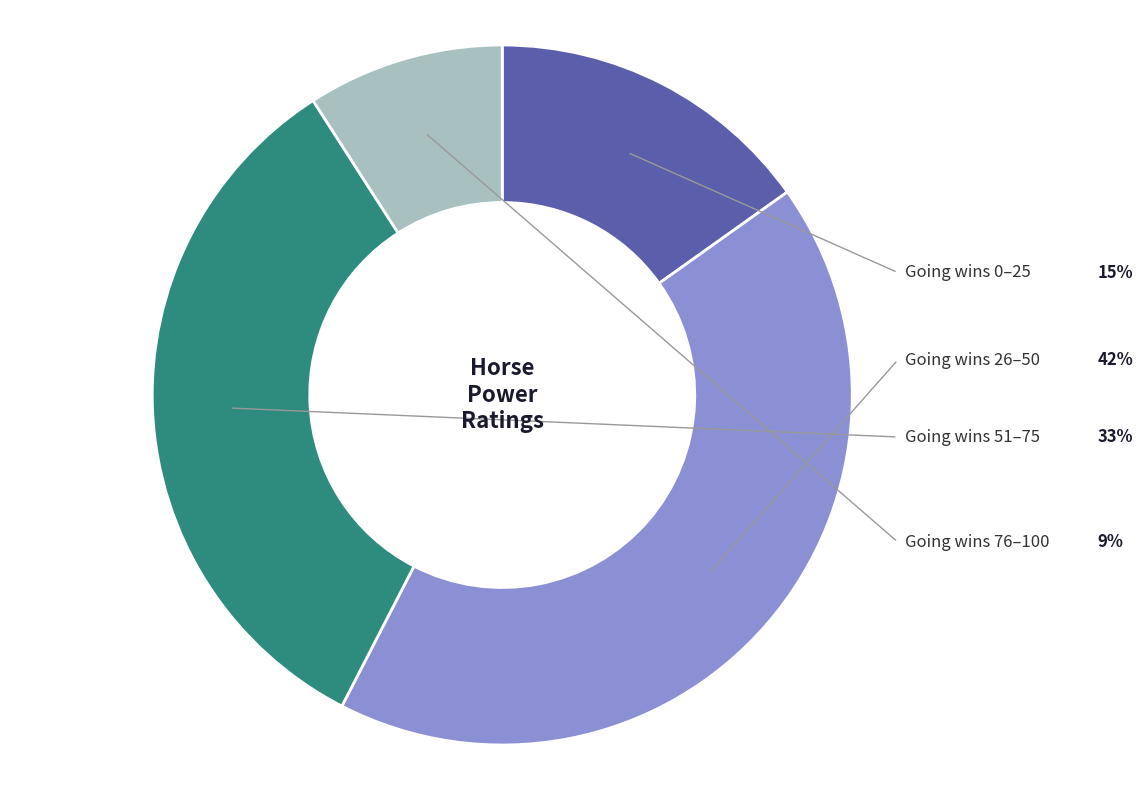

Does any single category account for the majority?

No